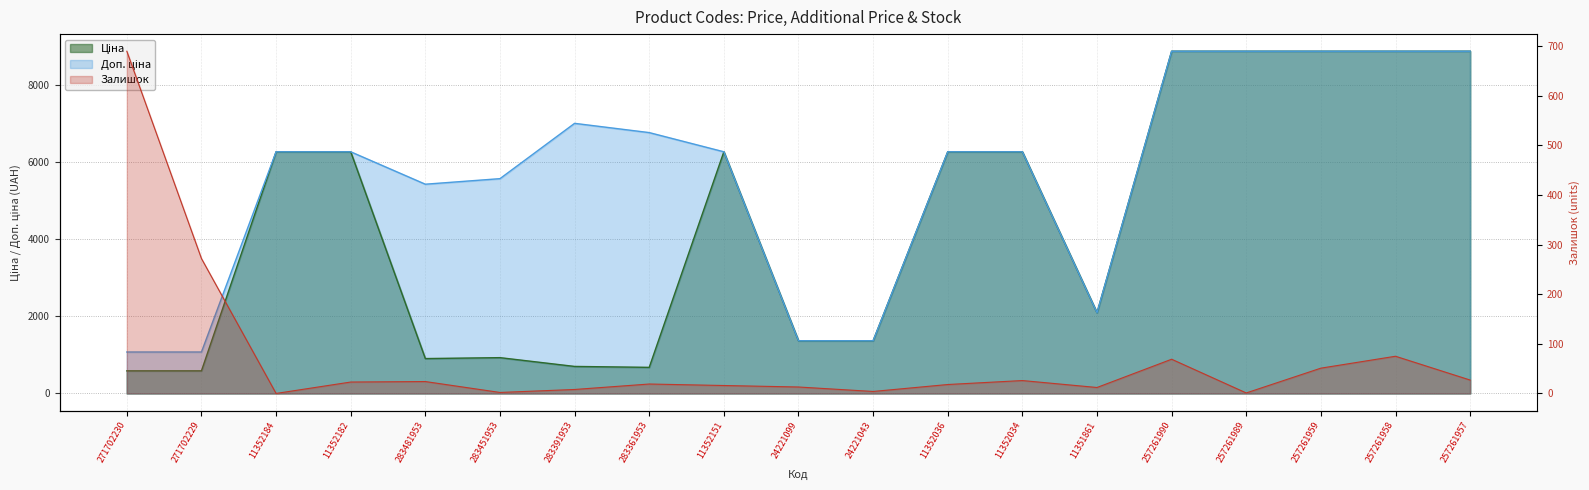

True or false: Доп. ціна has a value of 4115.1 at 283361953.

False